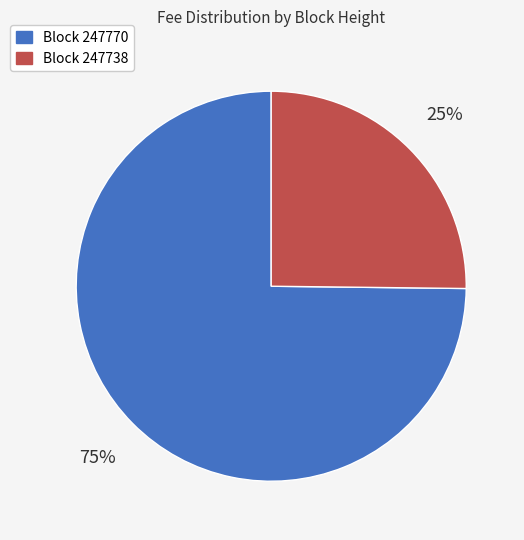

What is the majority slice?

Block 247770